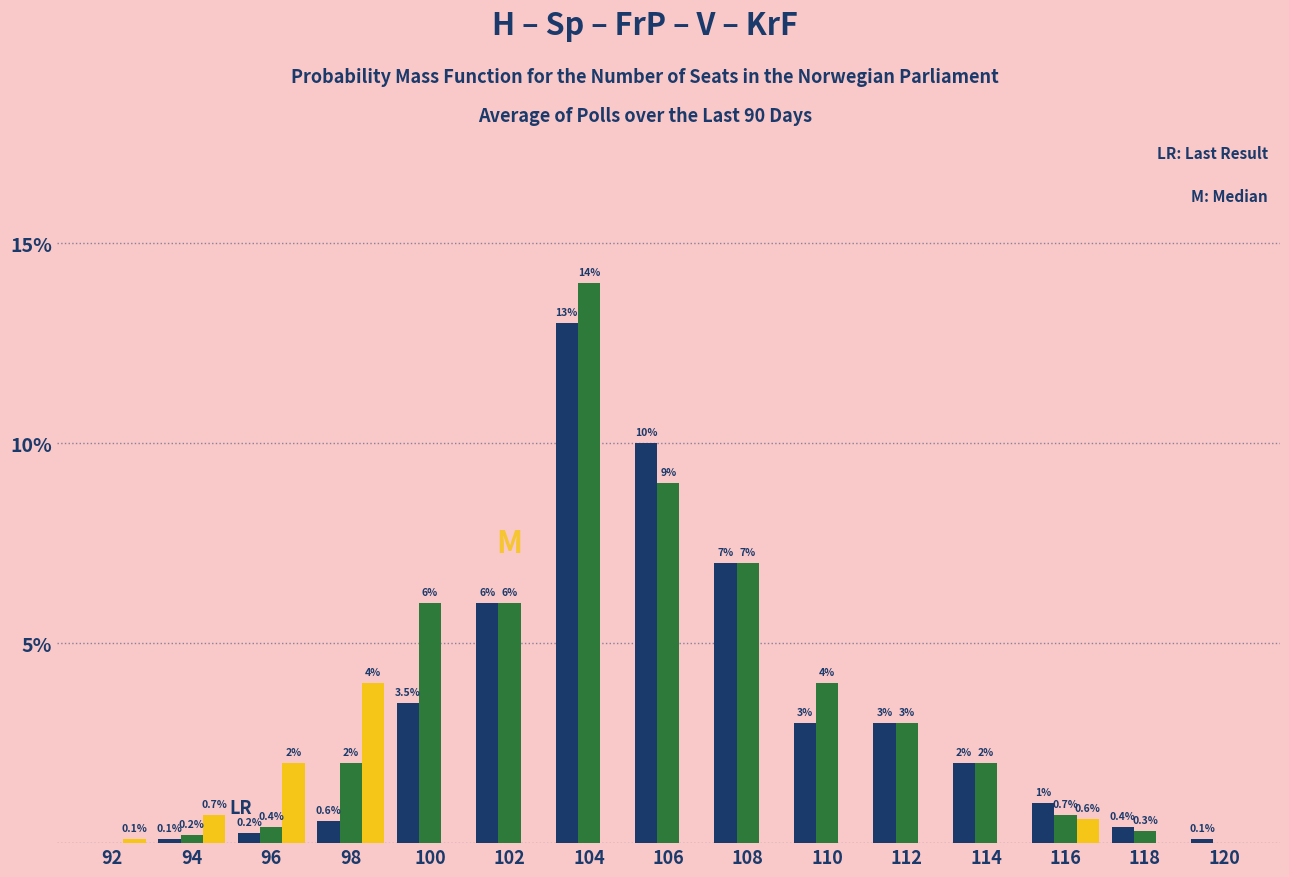

At which category does the chart reach its peak across all series?

104